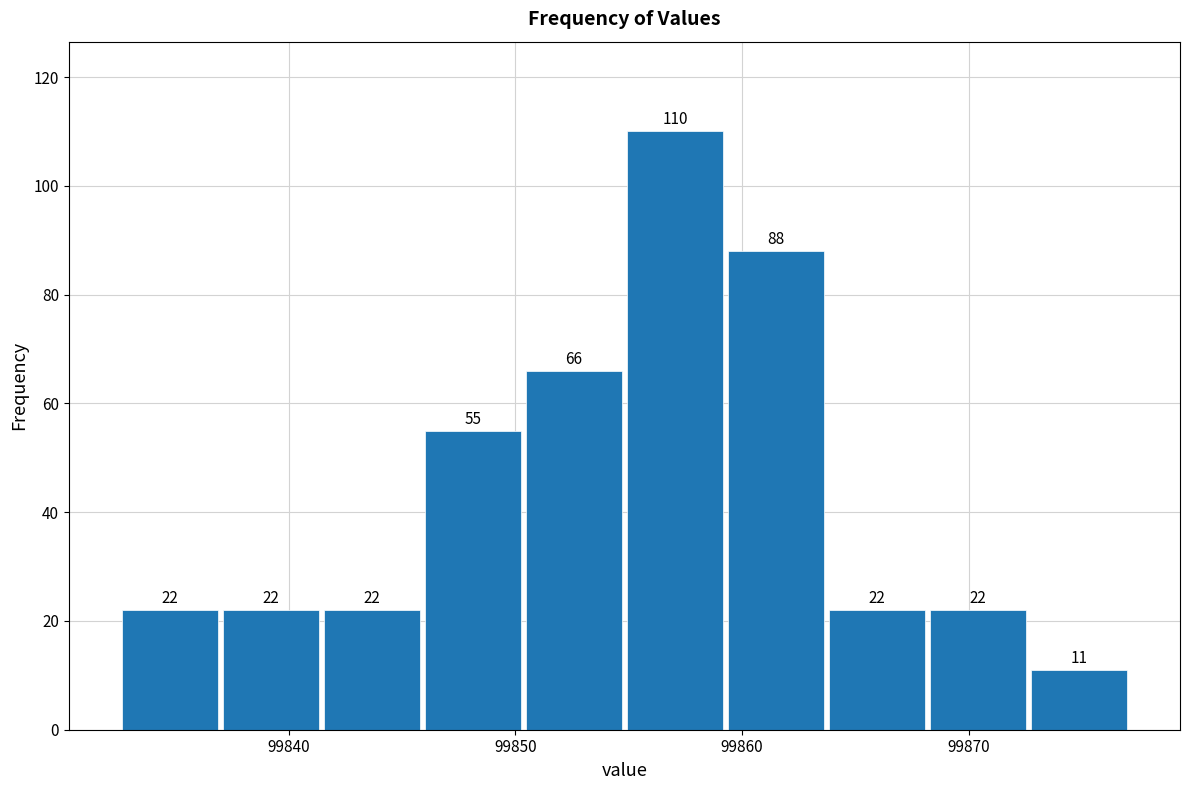

Reading left to right, list every bar in this chart as the range it spans on the x-axis followed by its height. The bar edges are not printed on the chart, so give them approximately, as read against the axis.

99833 to 99837: 22
99837 to 99841: 22
99841 to 99846: 22
99846 to 99850: 55
99850 to 99855: 66
99855 to 99859: 110
99859 to 99864: 88
99864 to 99868: 22
99868 to 99873: 22
99873 to 99877: 11